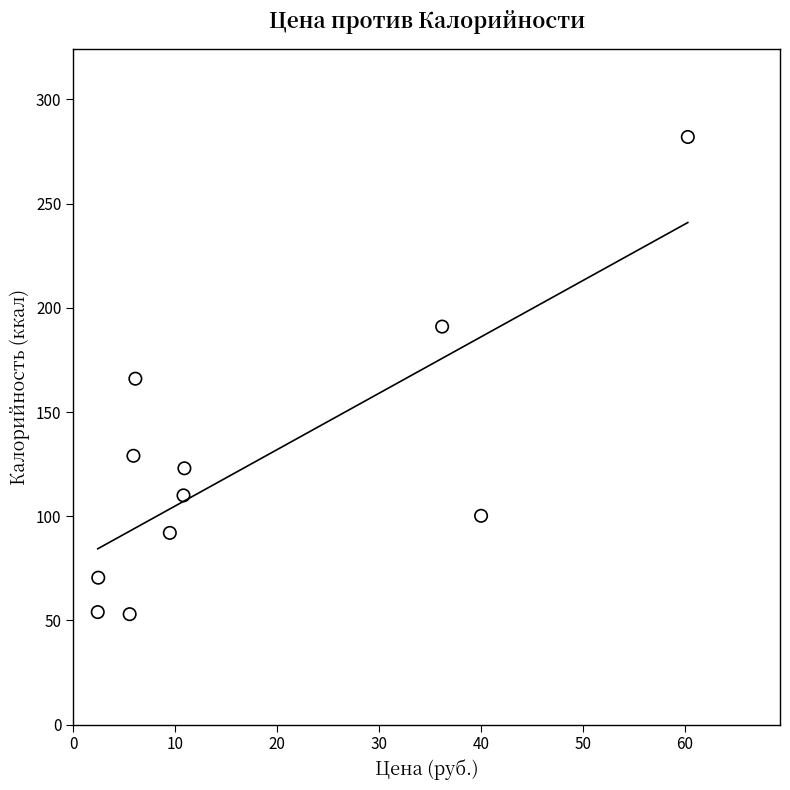

What is the average X value?

17.3